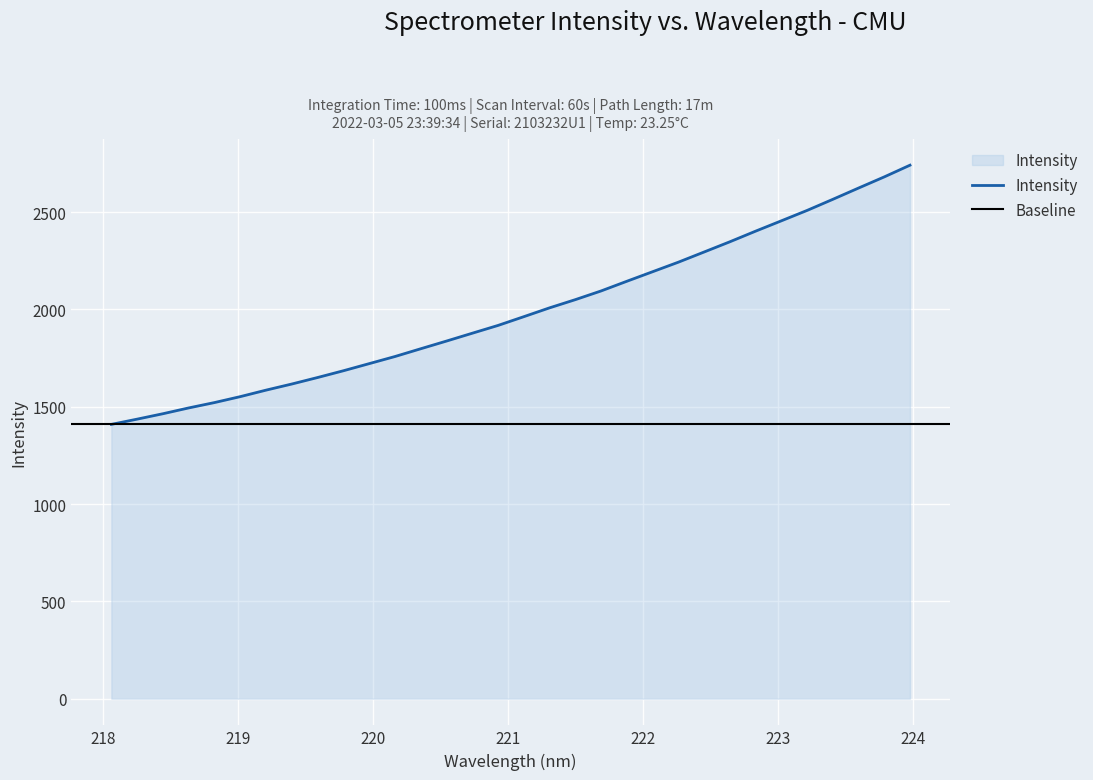

What is the sum of all values?

63652.2